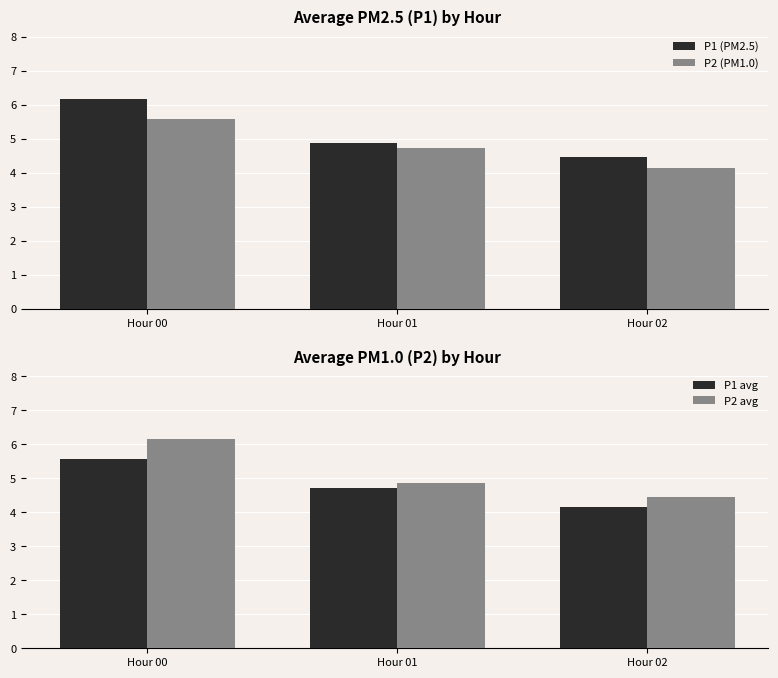

What is the maximum value shown in the chart?

6.2